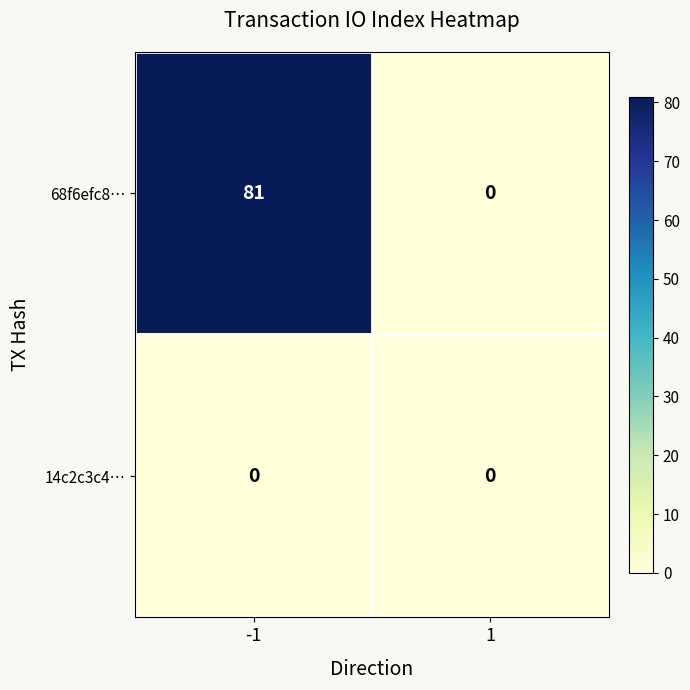

Reading left to right, transcribe all the data shown in this chart.

68f6efc8…: 81	0
14c2c3c4…: 0	0